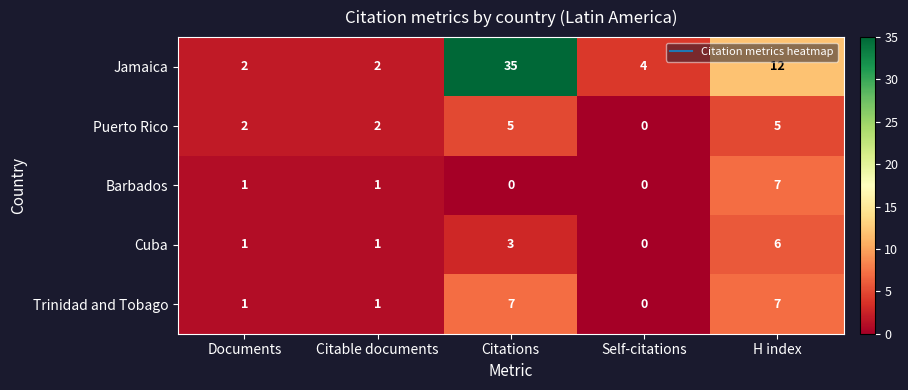

What is the sum of all Barbados values?

9